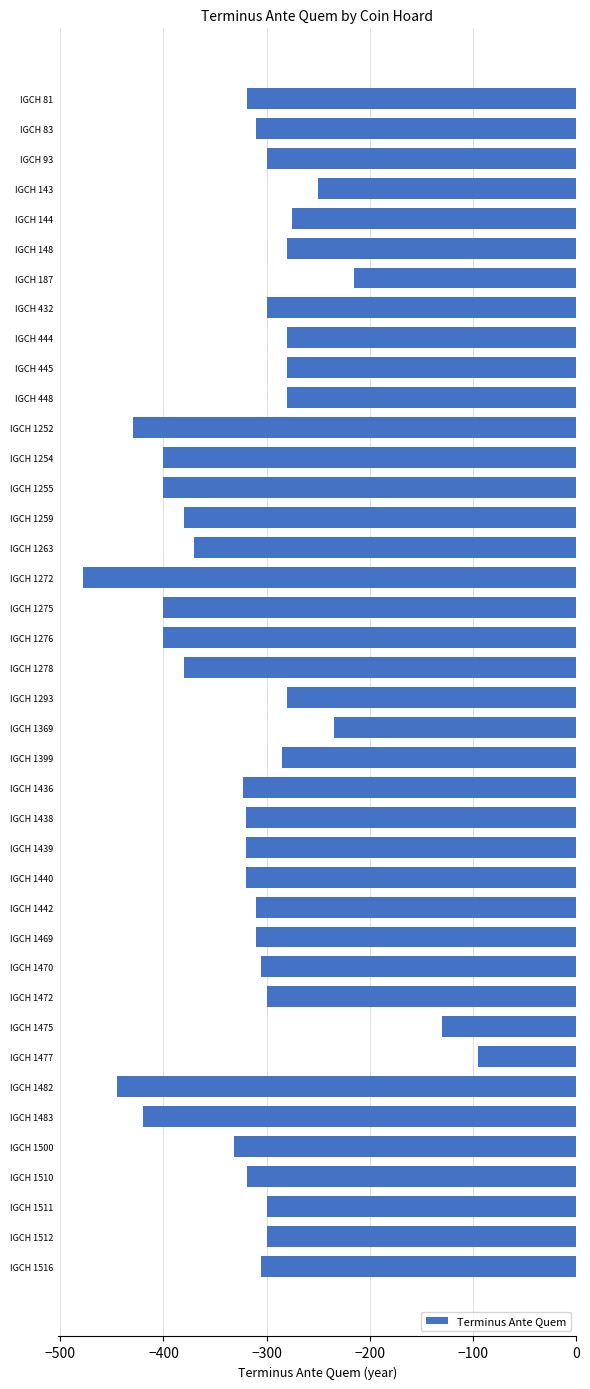

What is the difference between the values at IGCH 1472 and IGCH 1438?

20